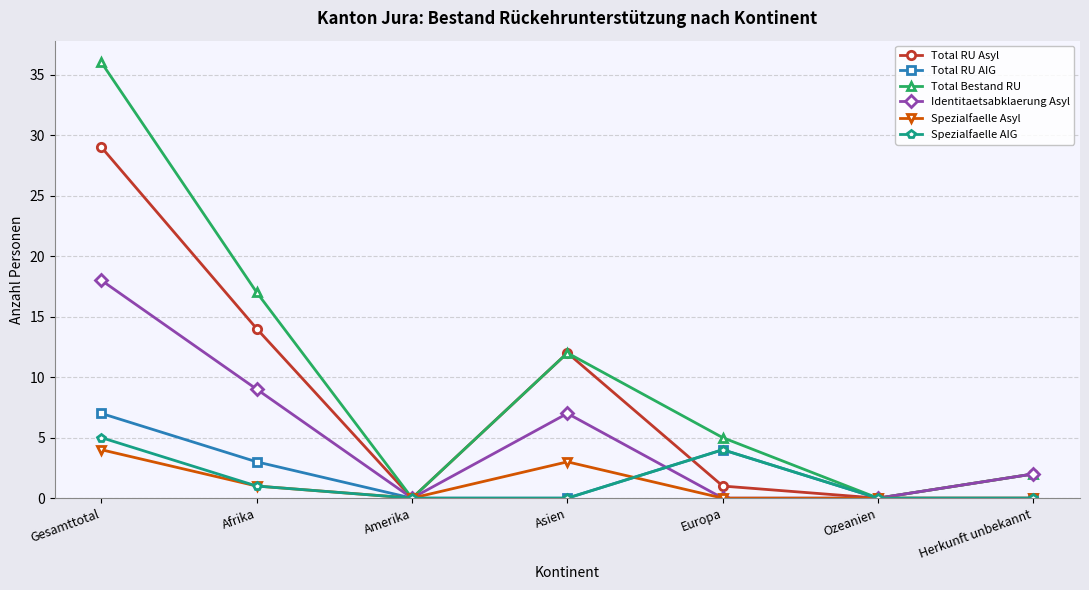

What is the average value of the Total RU AIG series?

2